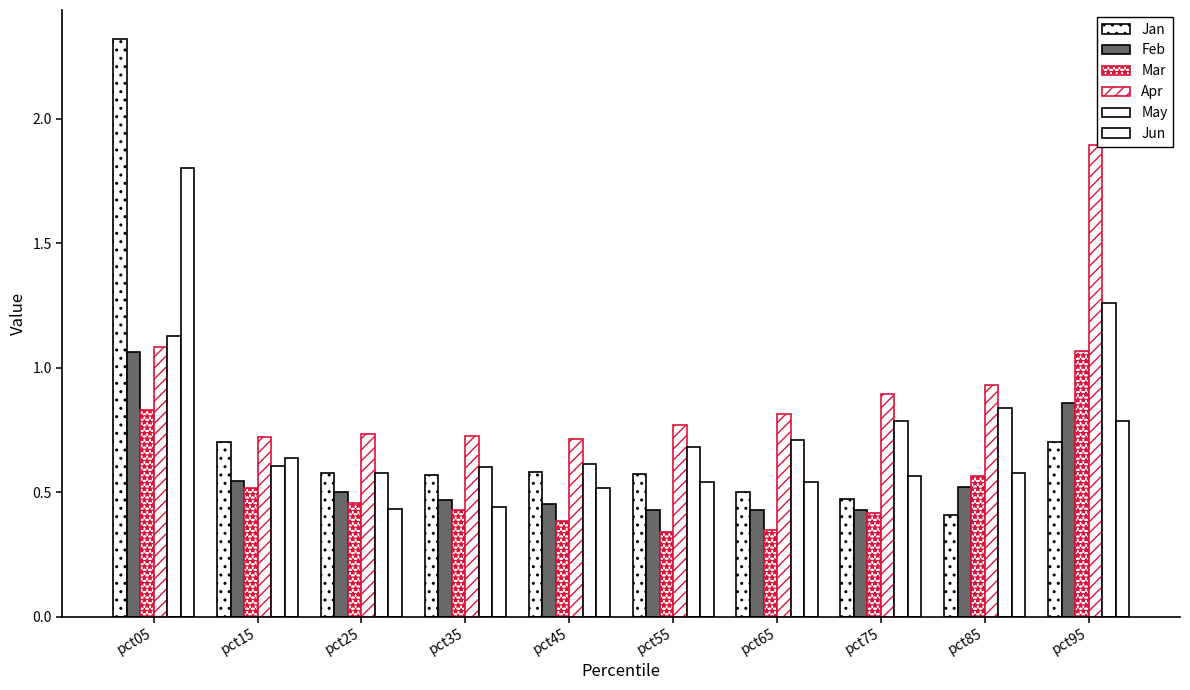

How many bars are there in each group?

6